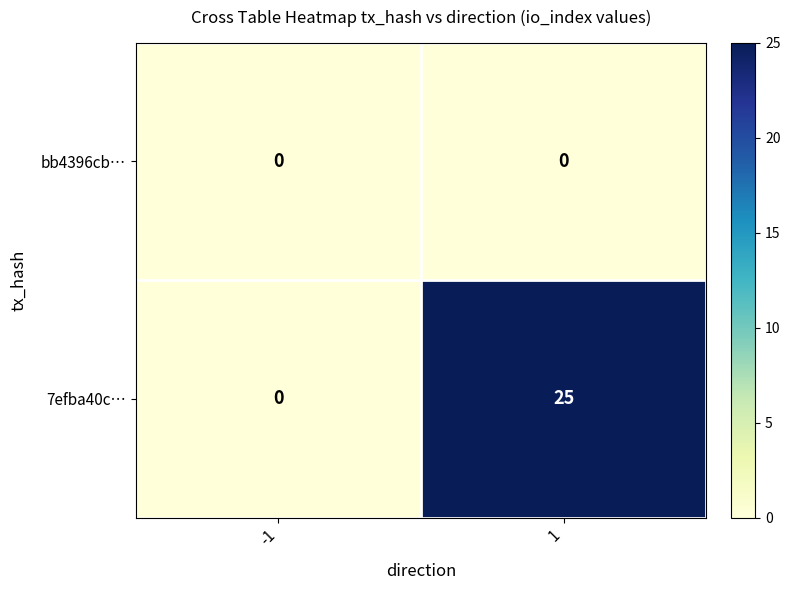

What is the greatest value displayed?

25